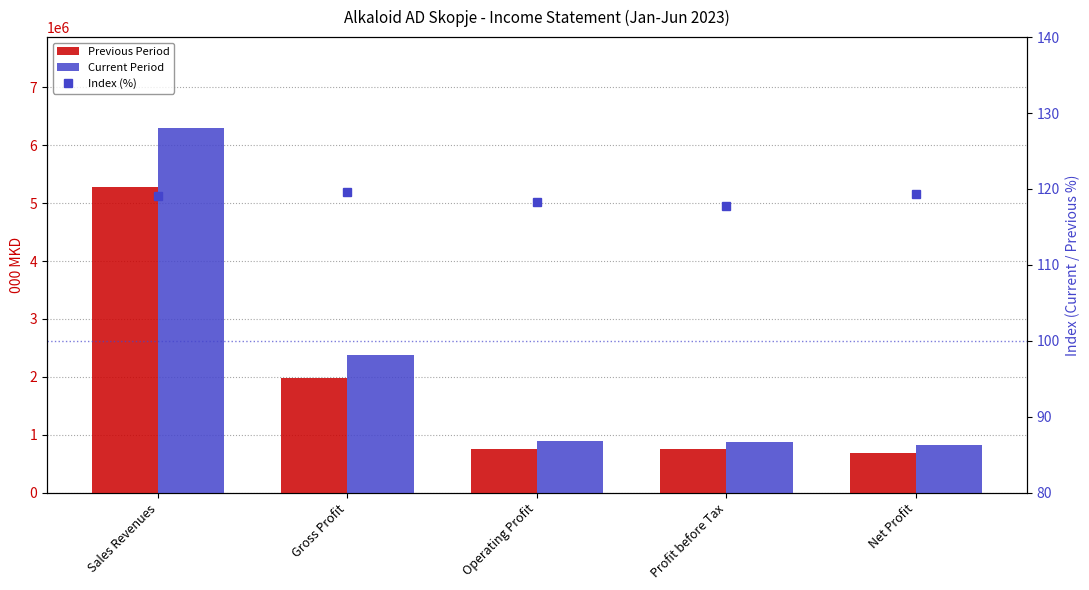

What is the total value across all series at Profit before Tax?

1631959.8